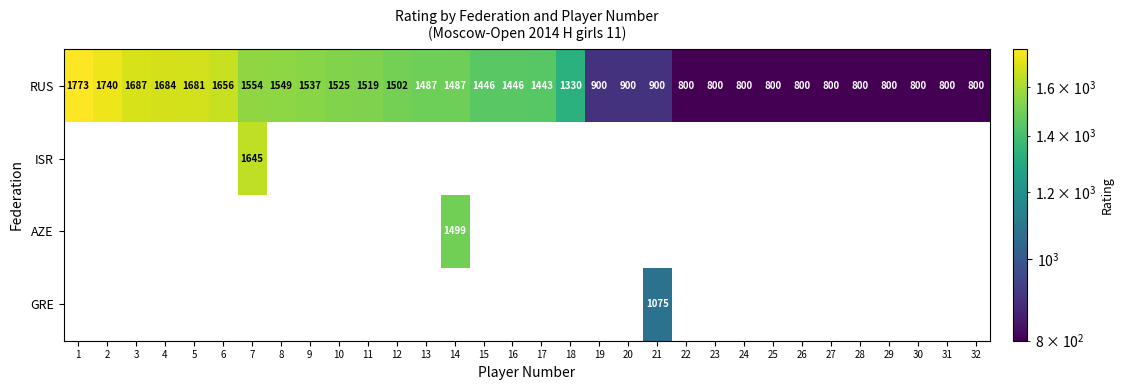

How many data points does each series have?

32